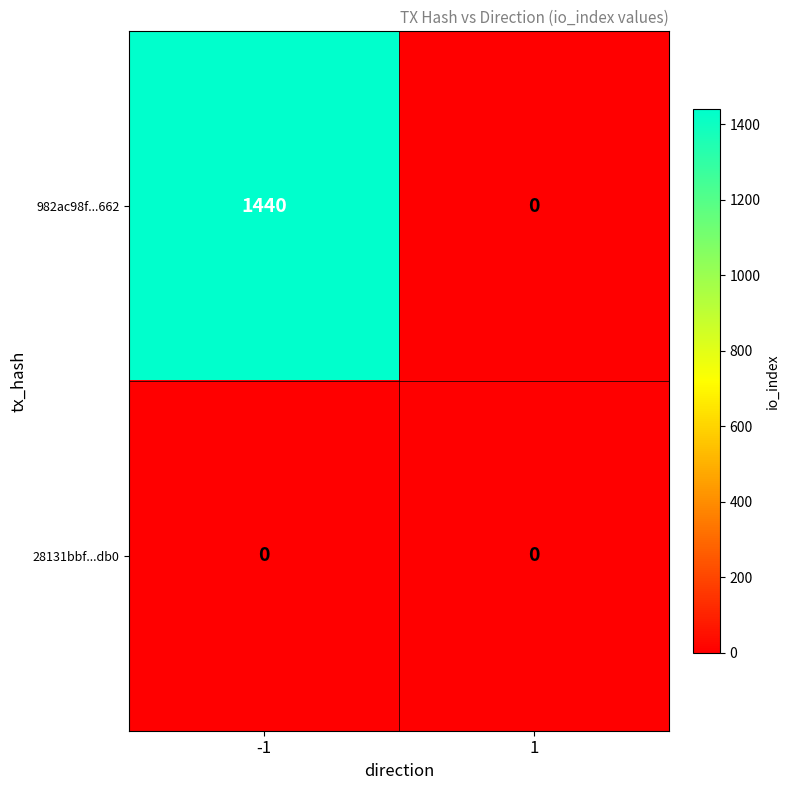

The 982ac98f...662 series shows 1440 at -1. True or false?

True